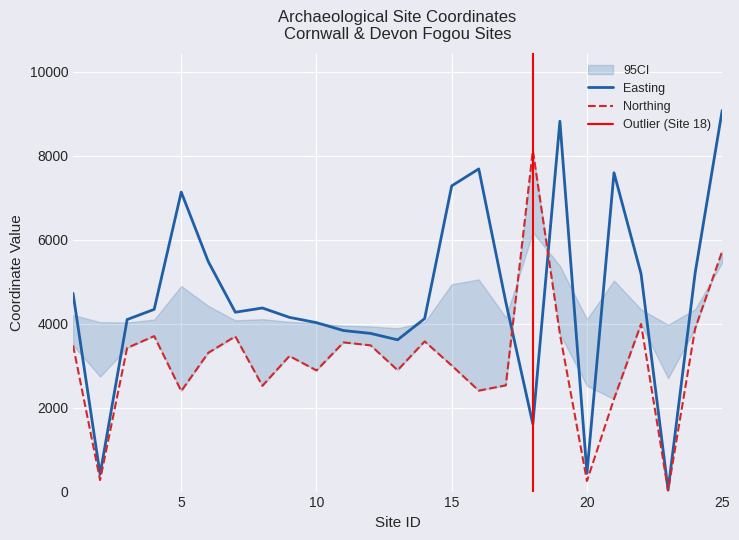

How many intersections are there between Northing and Easting?

2